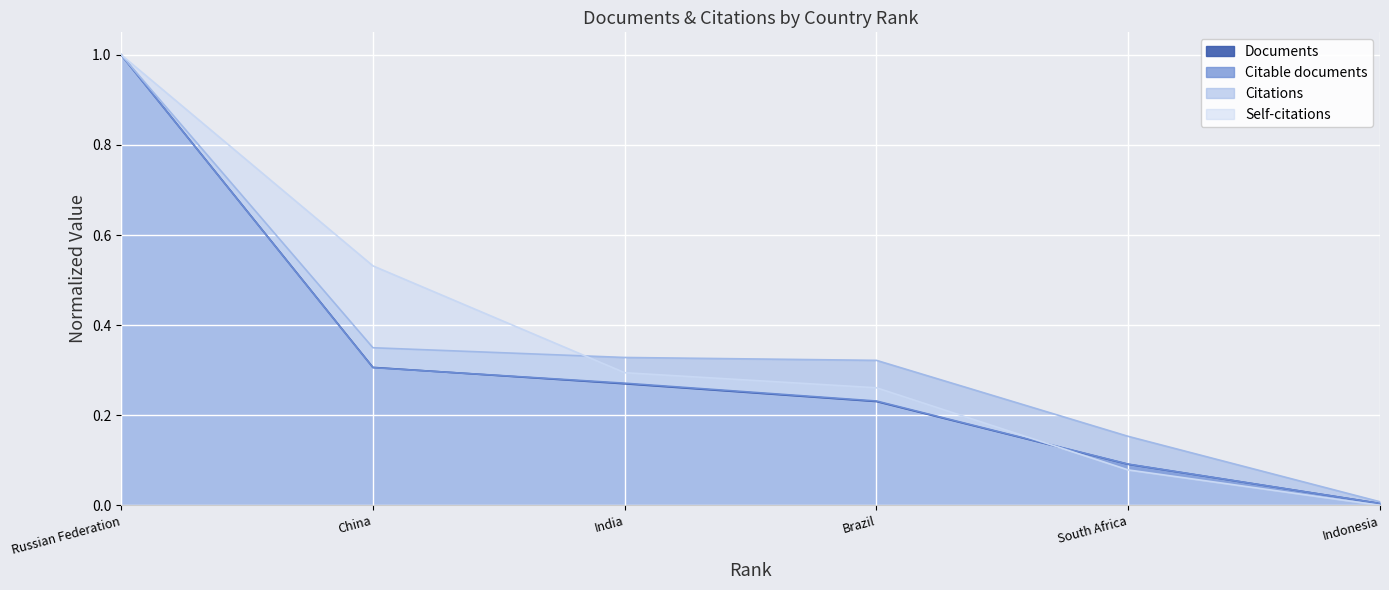

What is the difference between the maximum and minimum values in the Citable documents series?

1.0